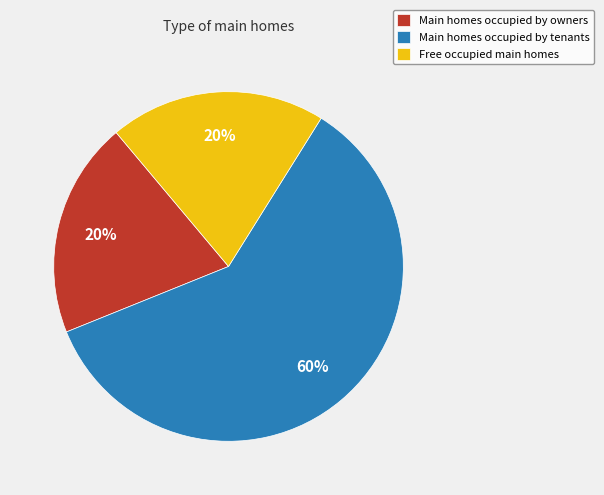

What is the majority slice?

Main homes occupied by tenants